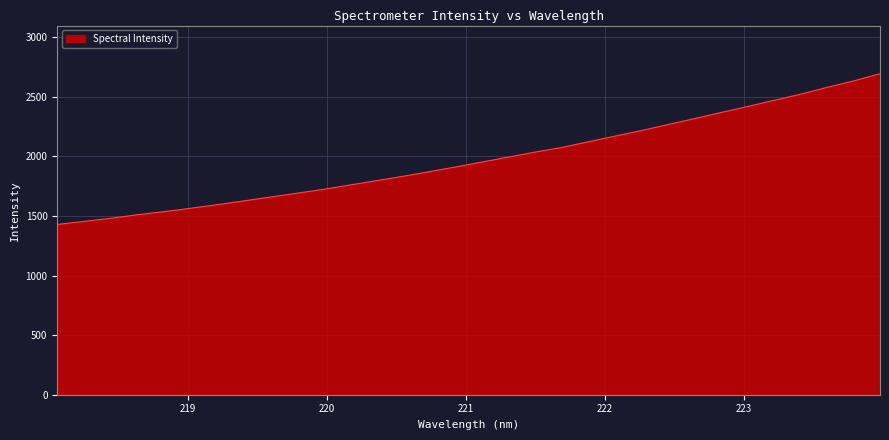

What is the difference between the maximum and minimum values?

1264.2